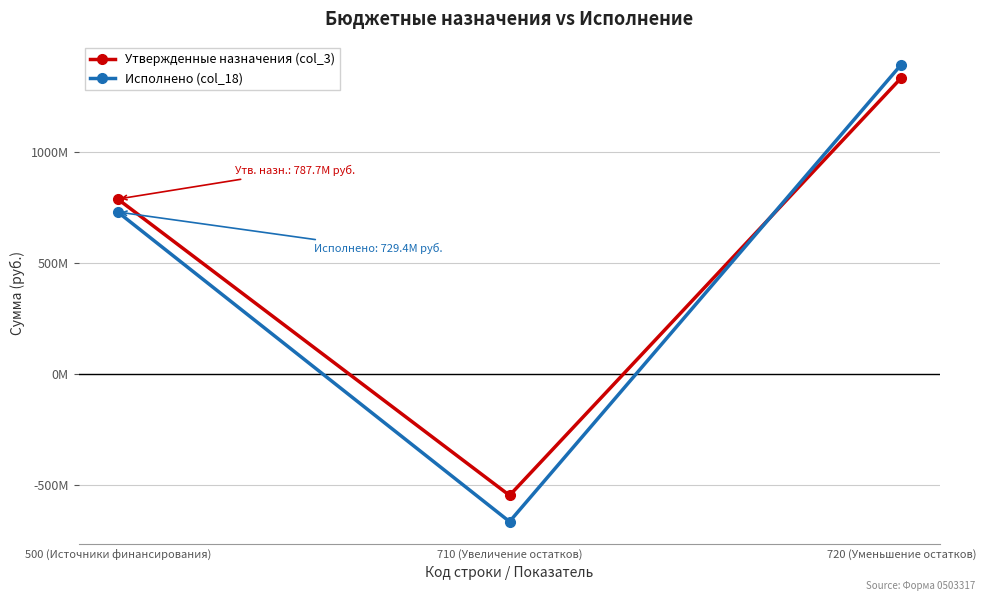

Is it true that Утвержденные назначения (col_3) equals 787680555.8 at 500 (Источники финансирования)?

True